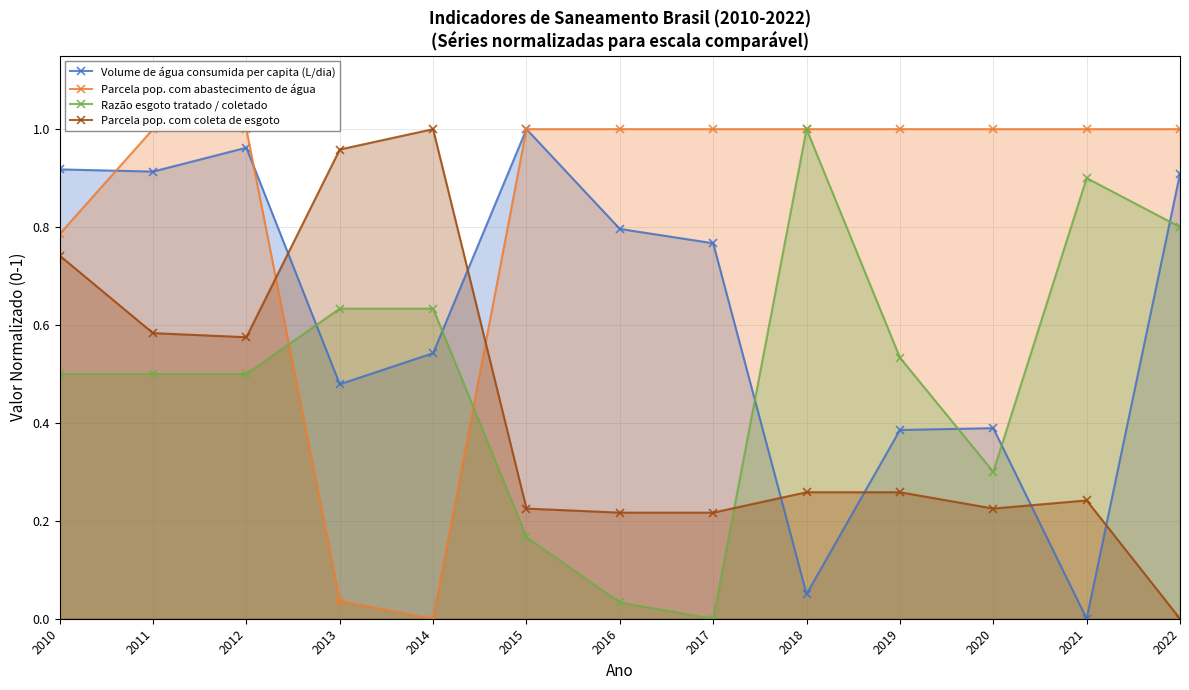

Which category has the lowest value in the Parcela pop. com coleta de esgoto series?

2022